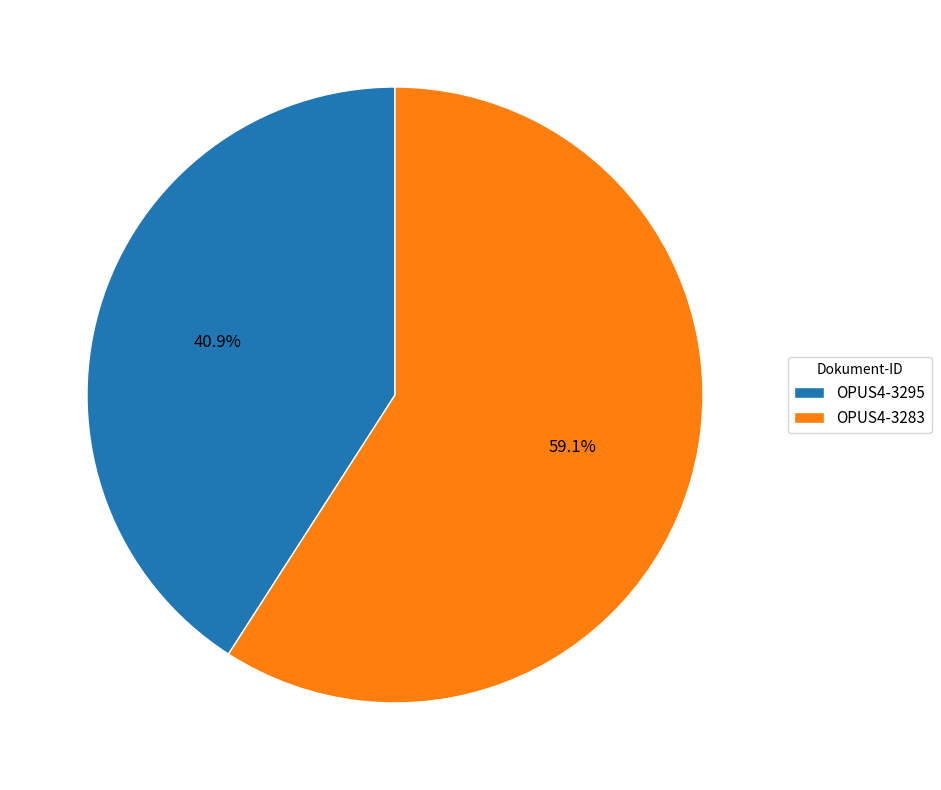

True or false: OPUS4-3295 accounts for 41% of the total.

True